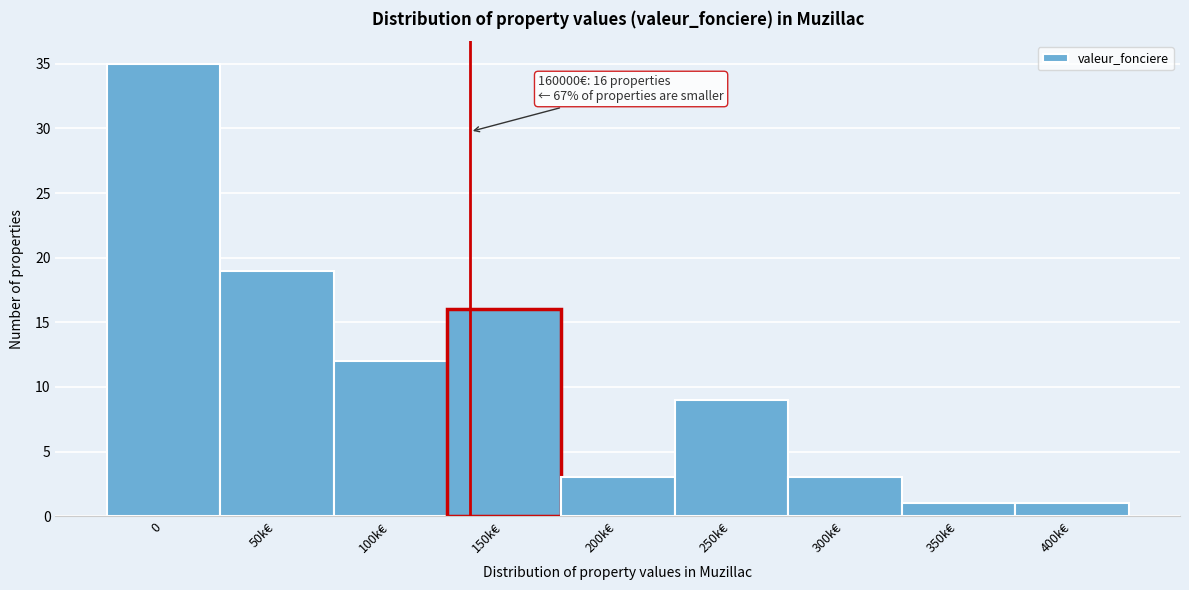

Reading left to right, what are all the values shown in this chart?

35	19	12	16	3	9	3	1	1